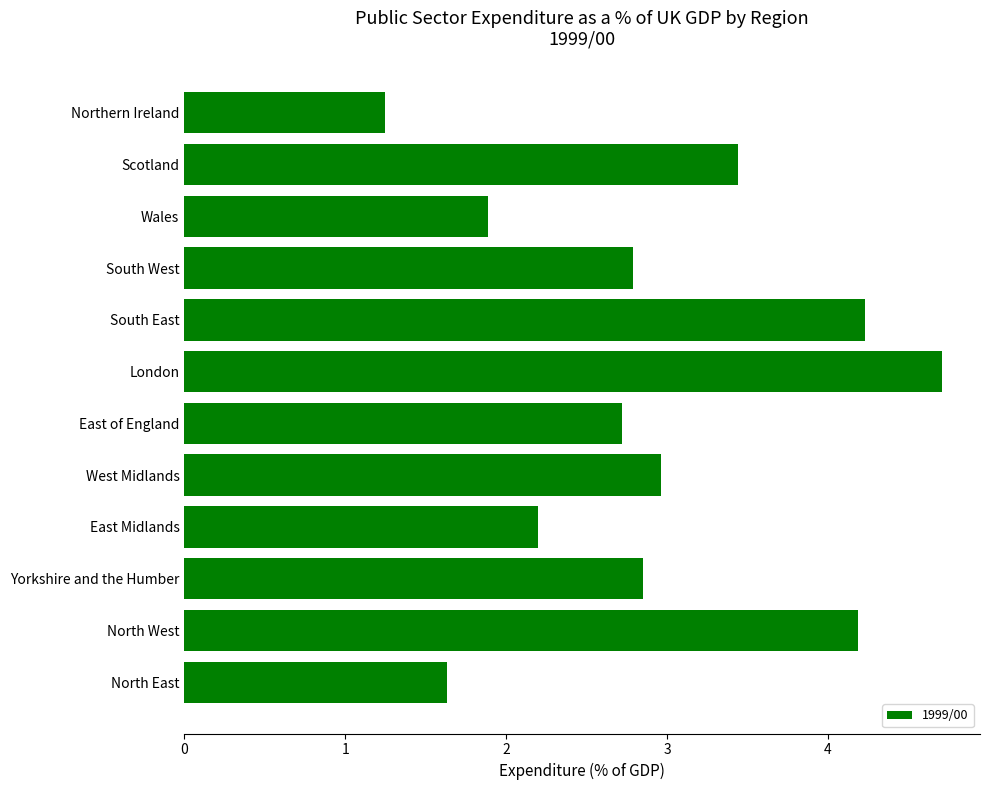

The value at East of England is 2.7. True or false?

True